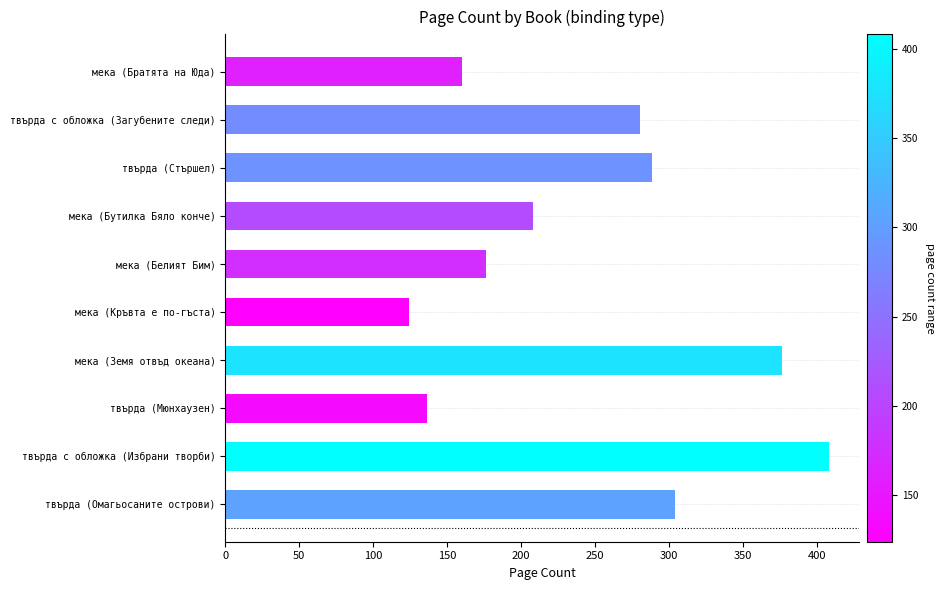

Read the value at мека (Бутилка Бяло конче).

208